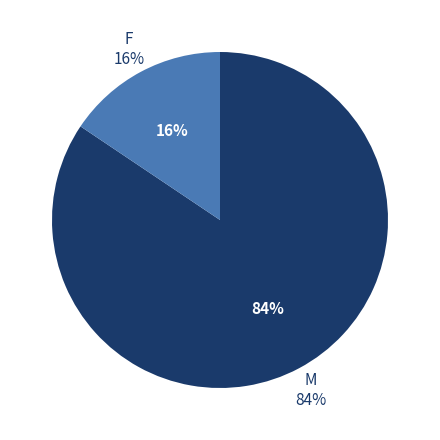

Combined, do M and F account for over 50%?

Yes